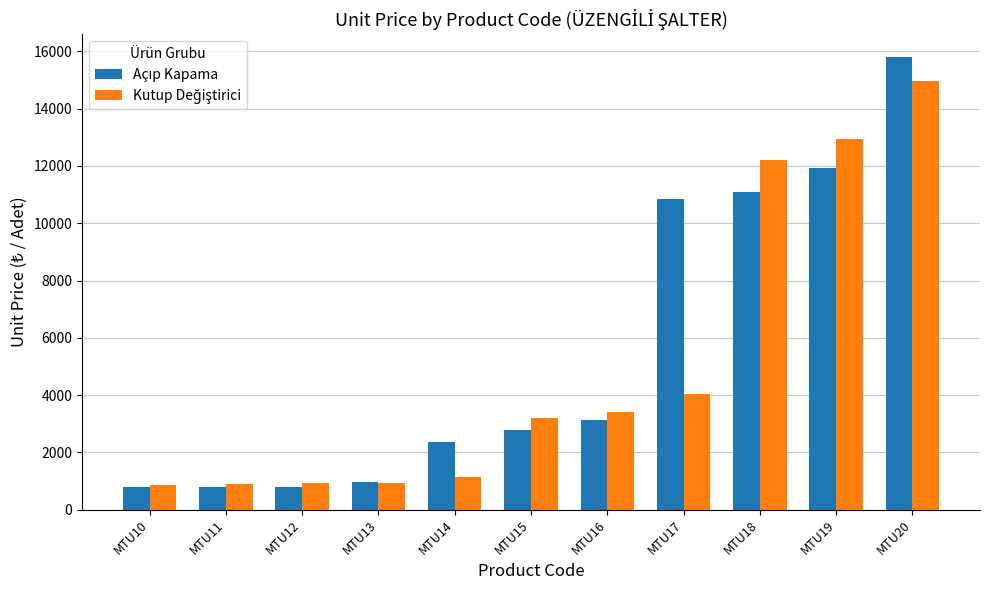

How many bars are there in each group?

2